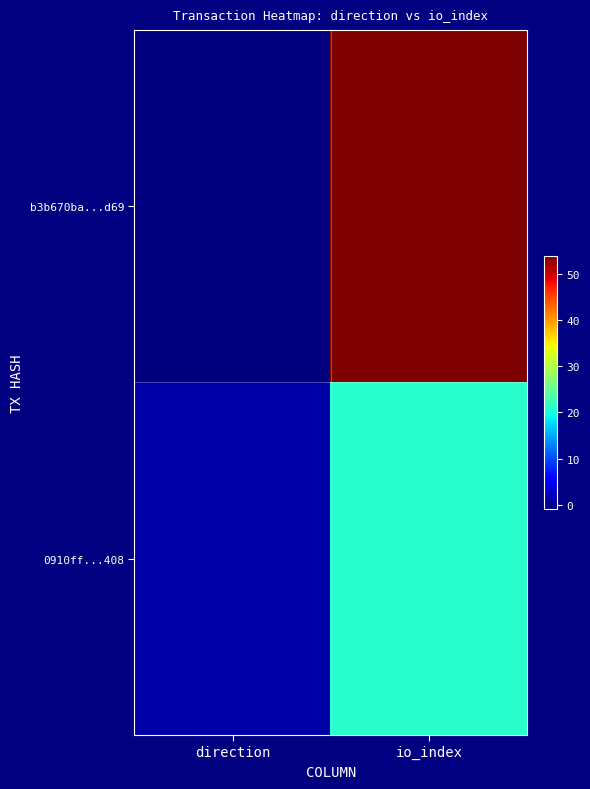

At which category is the sum across all series the highest?

io_index